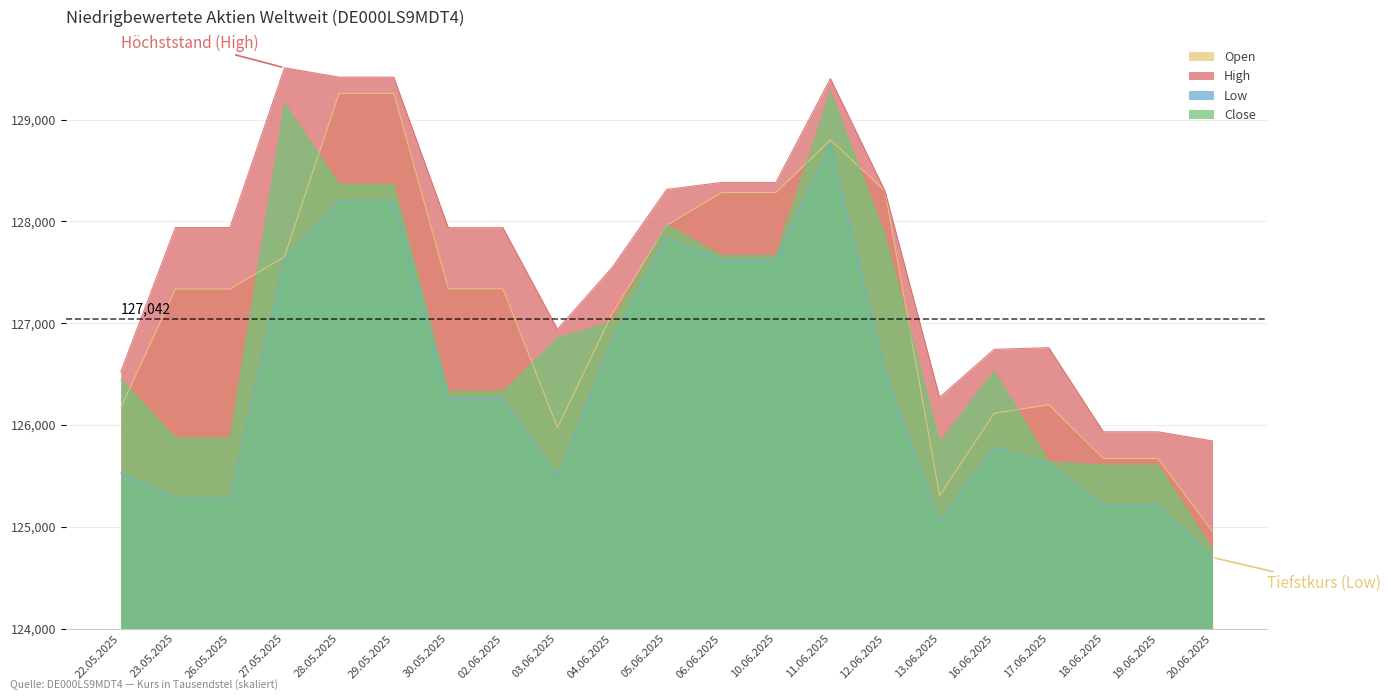

What is the minimum value for Close?

124776